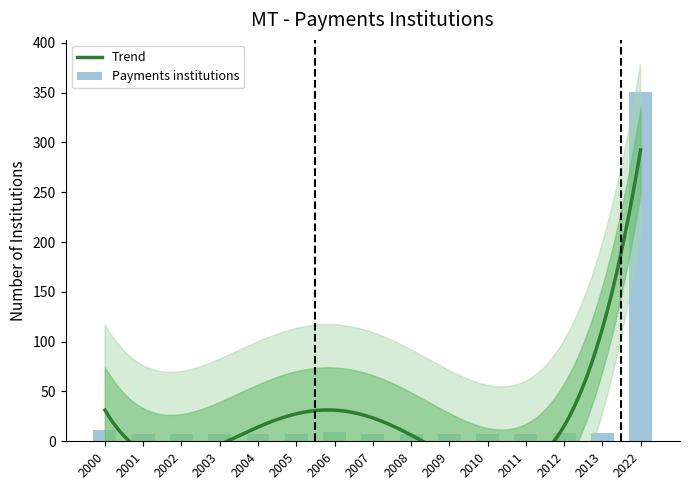

The value at 2009 is 7. True or false?

True